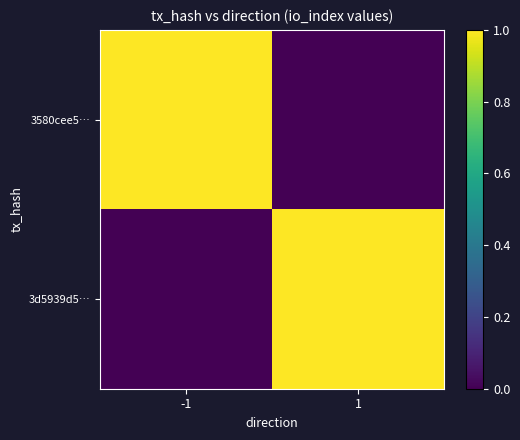

Reading right to left, what are all the values shown in this chart?

3580cee5…: 1=0	-1=1
3d5939d5…: 1=1	-1=0